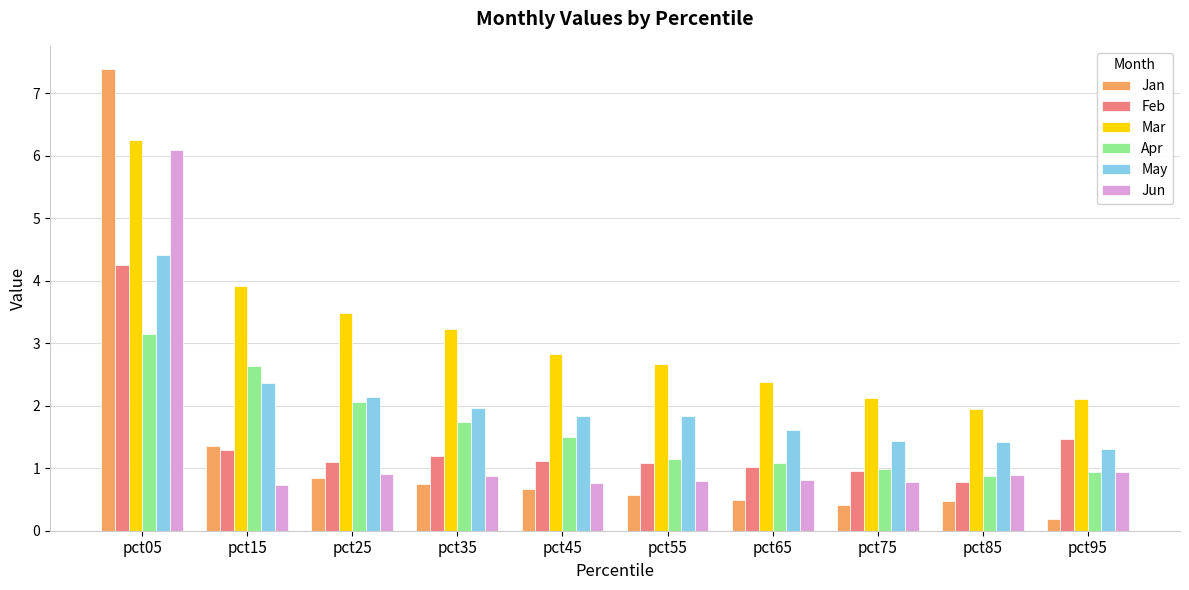

What is the lowest value of the Jun series?

0.7